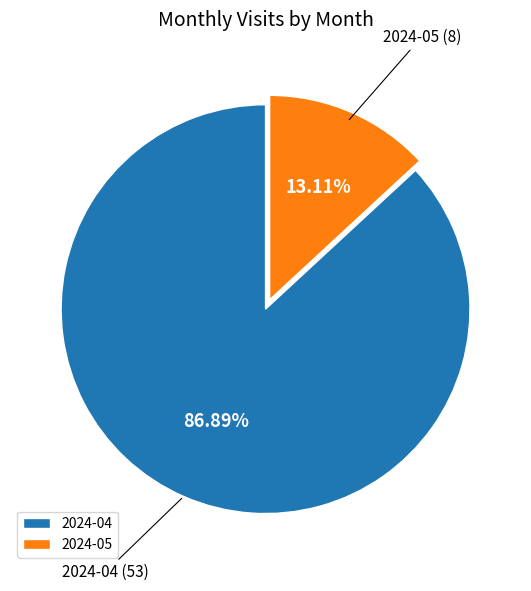

Between 2024-04 and 2024-05, which is larger?

2024-04